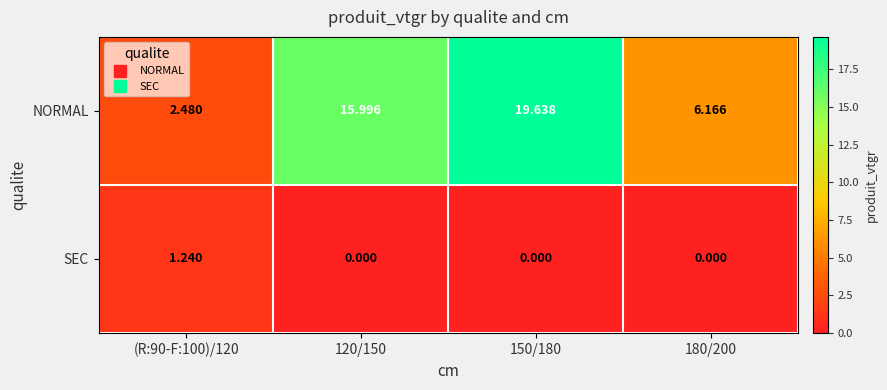

Which series has the largest total across all categories?

NORMAL